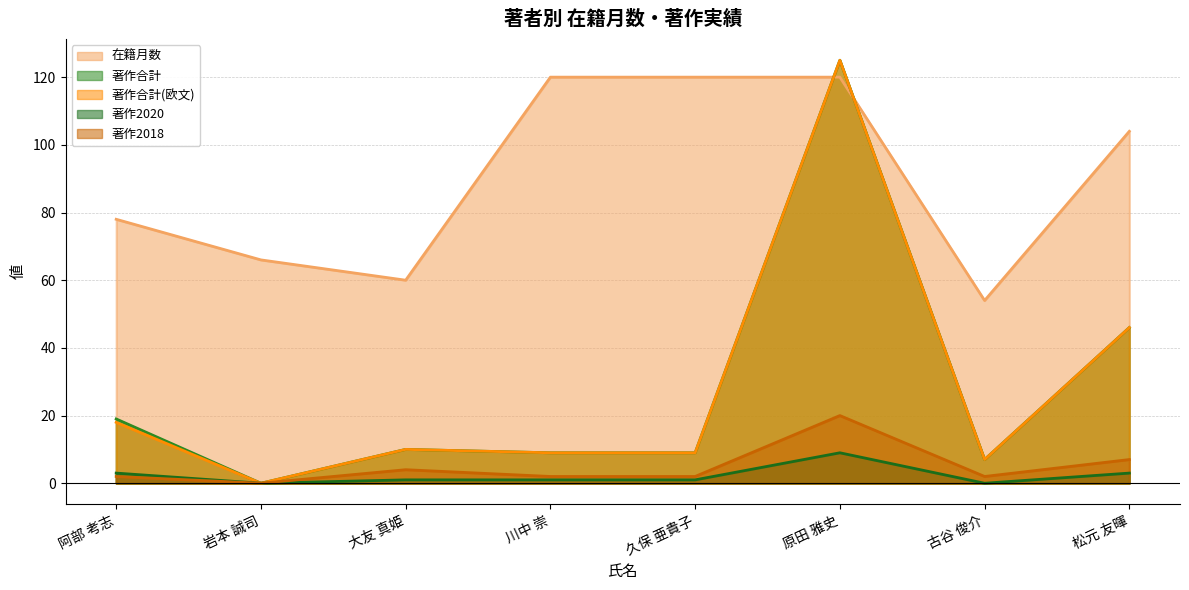

Which series has the largest total across all categories?

在籍月数